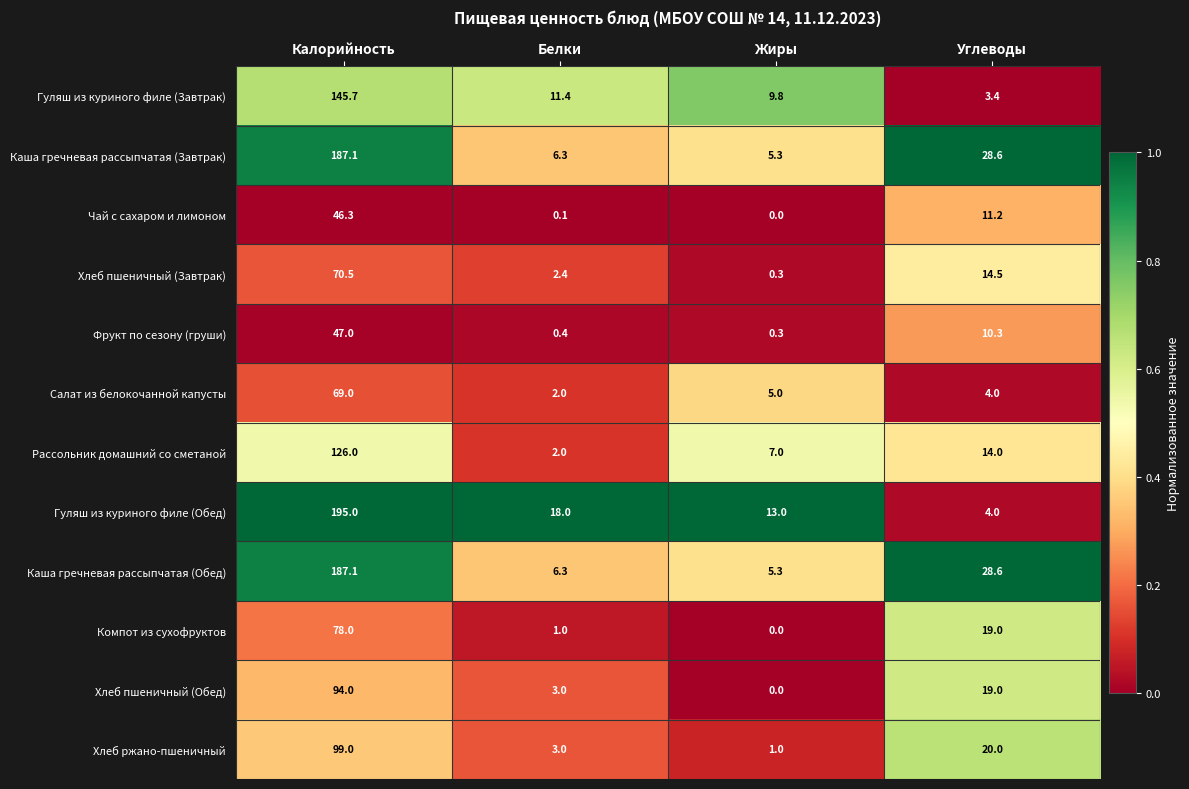

Which series has the widest spread of values?

Гуляш из куриного филе (Обед)